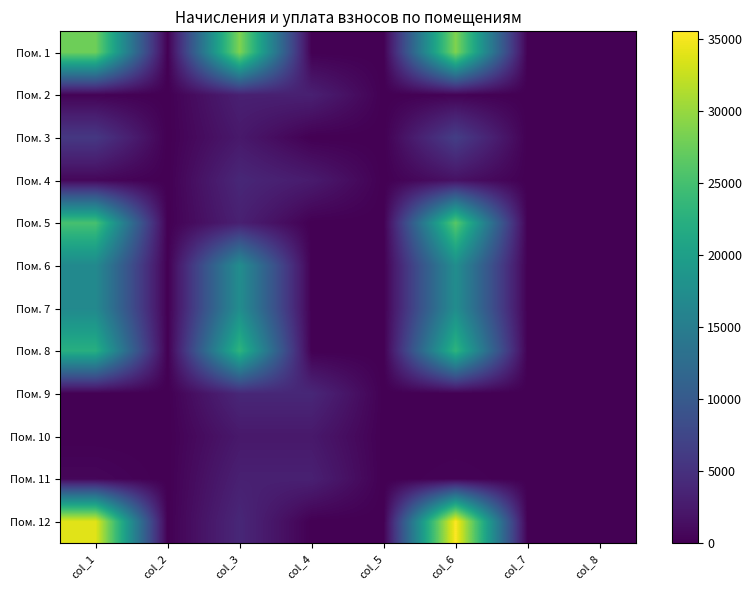

Reading left to right, list all the values displayed in this chart.

Пом. 1: col_1=27706.6	col_2=0.0	col_3=28684.5	col_4=0.0	col_5=0.0	col_6=28684.5	col_7=0.0	col_8=0.0
Пом. 2: col_1=262.3	col_2=0.0	col_3=3154.0	col_4=3155.0	col_5=0.0	col_6=261.8	col_7=0.0	col_8=0.0
Пом. 3: col_1=5782.4	col_2=0.0	col_3=2374.6	col_4=0.0	col_5=0.0	col_6=6494.1	col_7=0.0	col_8=0.0
Пом. 4: col_1=653.7	col_2=0.0	col_3=3918.8	col_4=2612.6	col_5=0.0	col_6=1643.8	col_7=0.0	col_8=0.0
Пом. 5: col_1=25106.8	col_2=0.0	col_3=3161.3	col_4=0.0	col_5=0.0	col_6=26346.2	col_7=0.0	col_8=0.0
Пом. 6: col_1=16819.8	col_2=0.0	col_3=17413.4	col_4=0.0	col_5=0.0	col_6=17413.4	col_7=0.0	col_8=0.0
Пом. 7: col_1=16768.8	col_2=0.0	col_3=17360.6	col_4=0.0	col_5=0.0	col_6=17360.6	col_7=0.0	col_8=0.0
Пом. 8: col_1=22340.5	col_2=0.0	col_3=23129.0	col_4=0.0	col_5=0.0	col_6=23129.0	col_7=0.0	col_8=0.0
Пом. 9: col_1=0.0	col_2=0.0	col_3=3911.5	col_4=3911.5	col_5=0.0	col_6=0.0	col_7=0.0	col_8=0.0
Пом. 10: col_1=0.0	col_2=0.0	col_3=2374.6	col_4=2374.6	col_5=0.0	col_6=0.0	col_7=0.0	col_8=0.0
Пом. 11: col_1=579.2	col_2=0.0	col_3=3168.6	col_4=3172.3	col_5=0.0	col_6=260.4	col_7=0.0	col_8=0.8
Пом. 12: col_1=33920.4	col_2=0.0	col_3=3918.8	col_4=0.0	col_5=0.0	col_6=35499.3	col_7=0.0	col_8=0.0